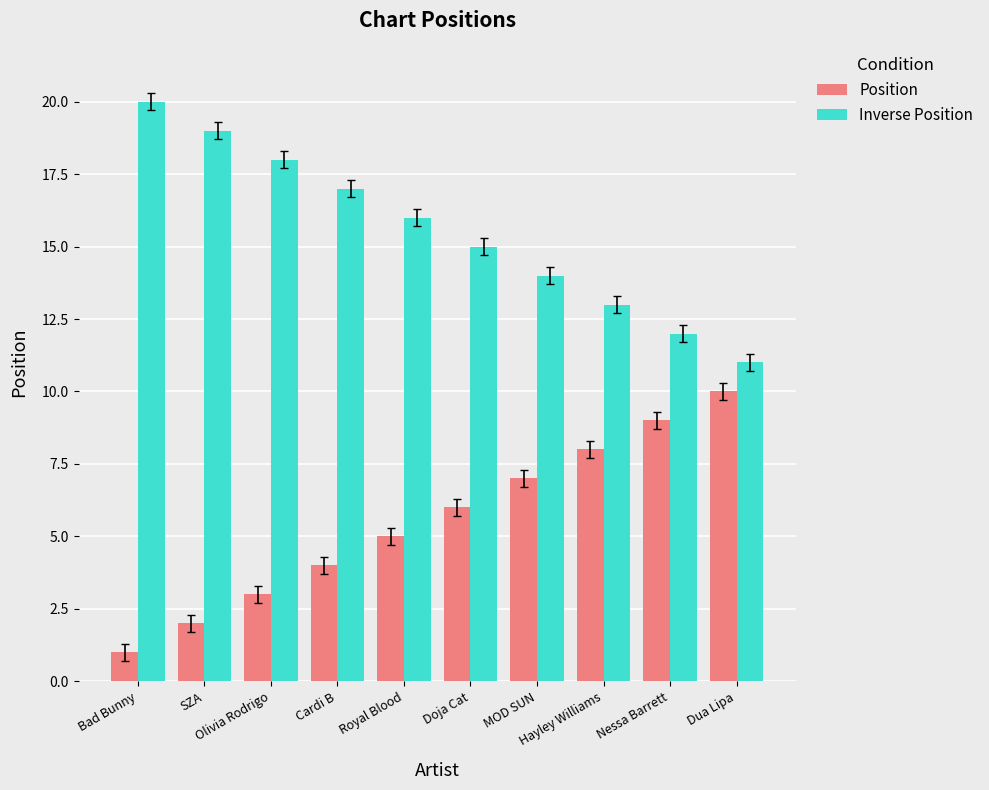

What are all the series names shown in the legend?

Position, Inverse Position